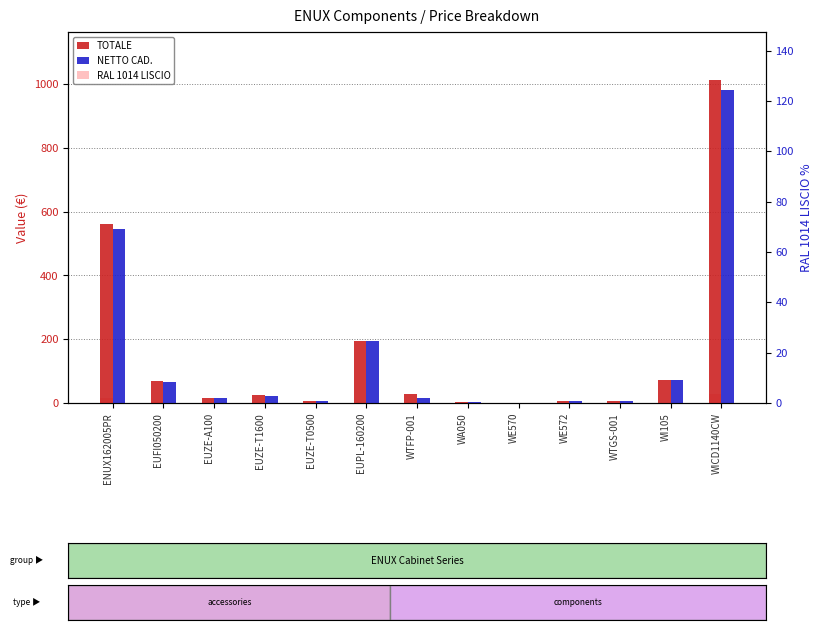

What is the average value of the TOTALE series?

153.7